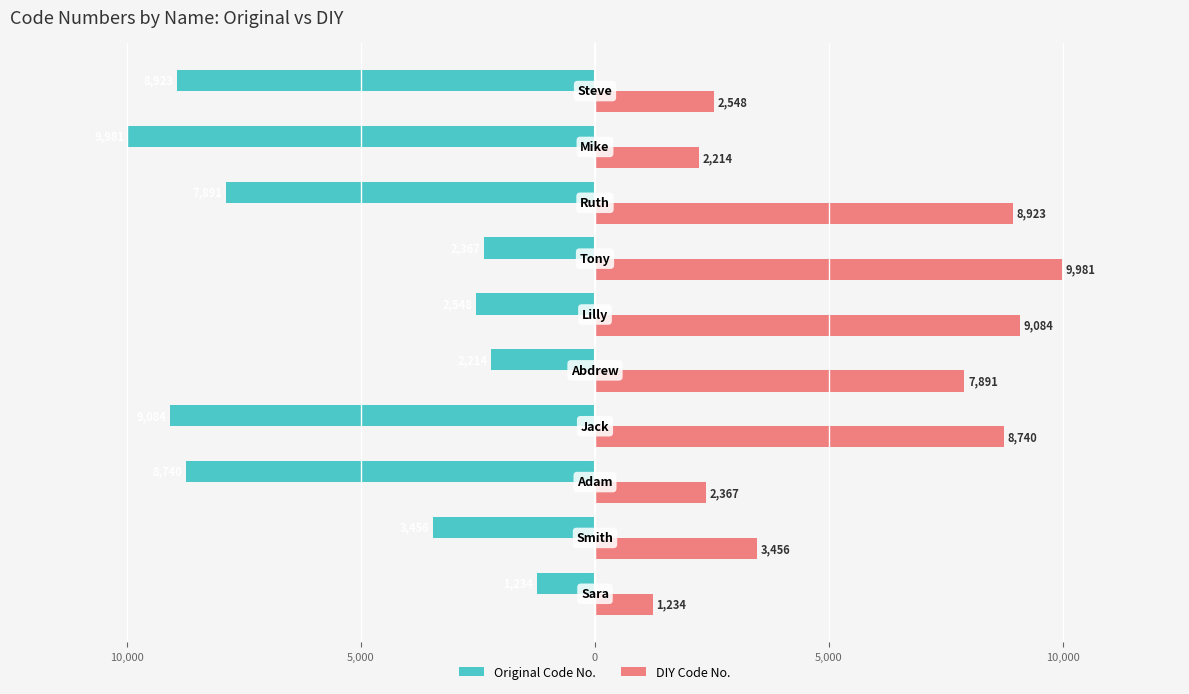

What are all the series names shown in the legend?

Original Code No., DIY Code No.